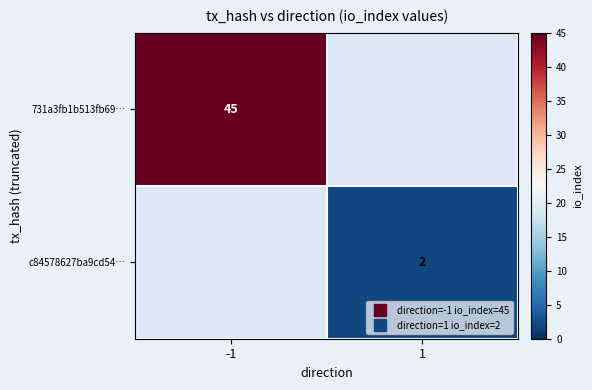

Read the c84578627ba9cd54… value at 1.

2.0